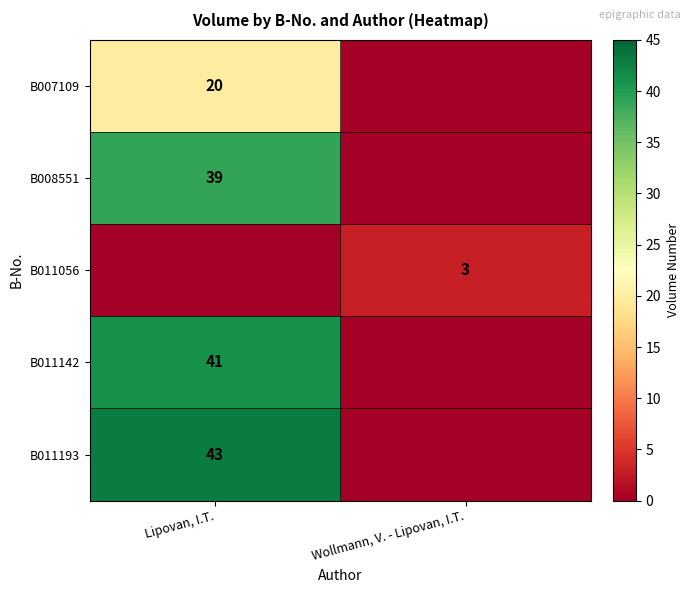

Between Lipovan, I.T. and Wollmann, V. - Lipovan, I.T., which is larger?

Lipovan, I.T.